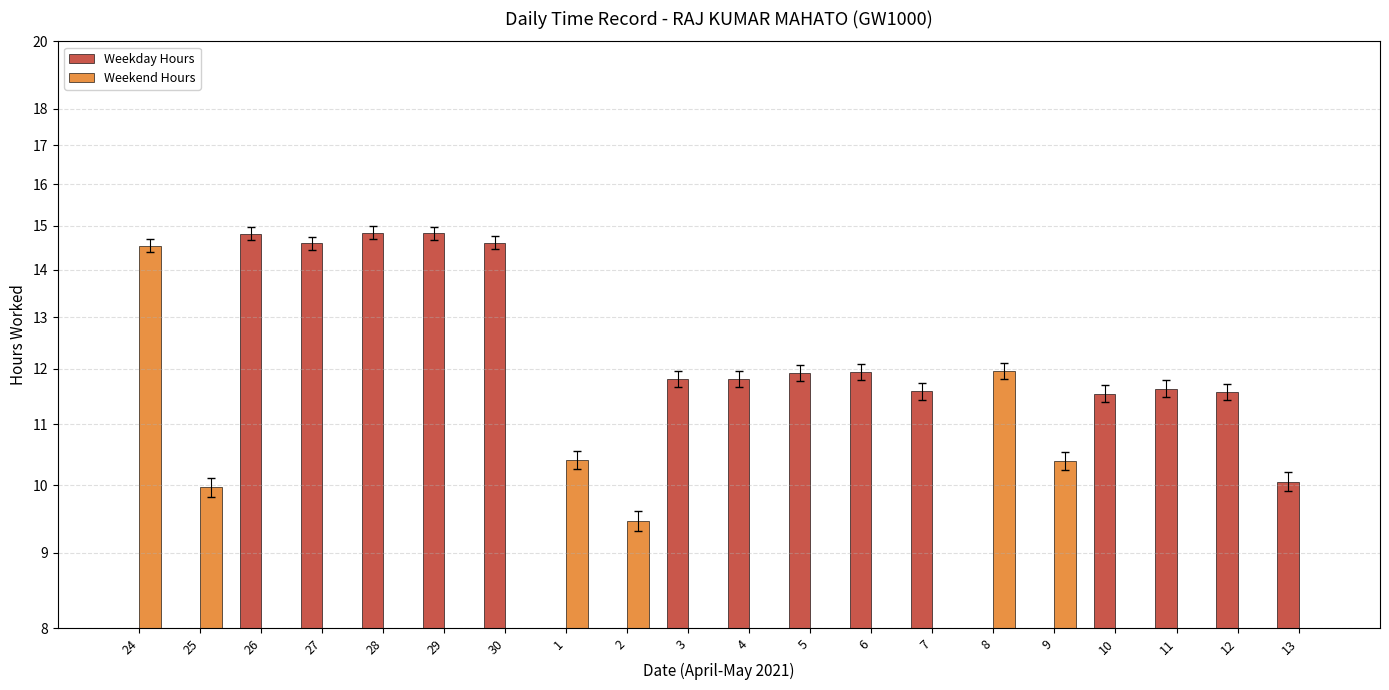

What is the average value of the Weekend Hours series?

3.3